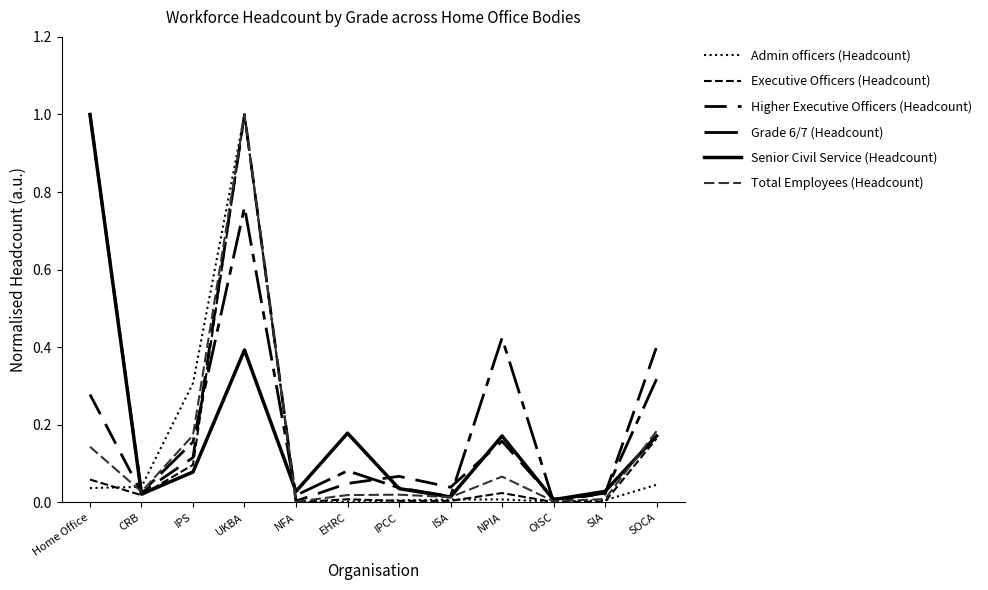

Where is the first local minimum for Higher Executive Officers (Headcount)?

CRB